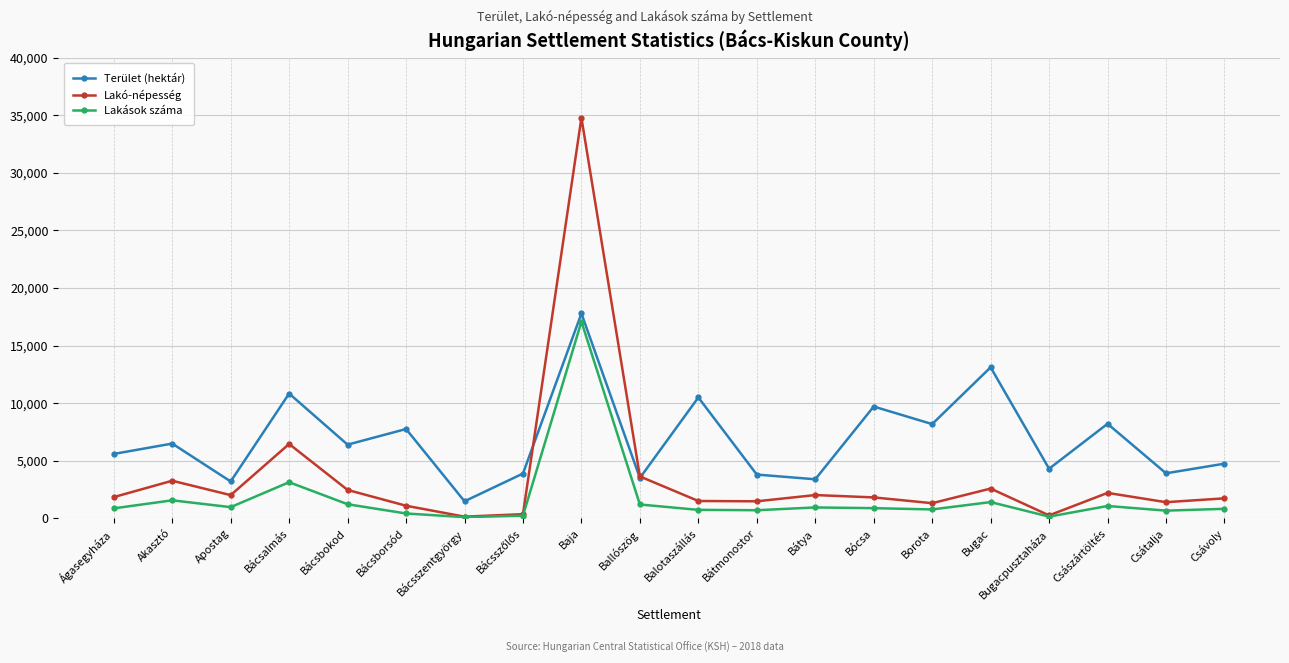

Where does the Terület (hektár) series first go above 6393?

Akasztó